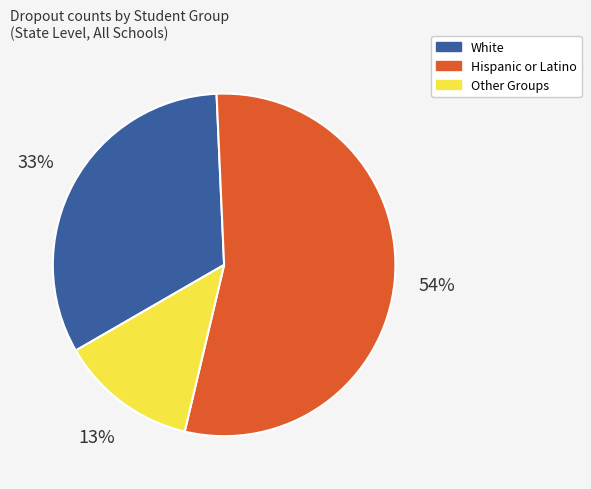

To the nearest percent, what percentage of the pie is White?

33%